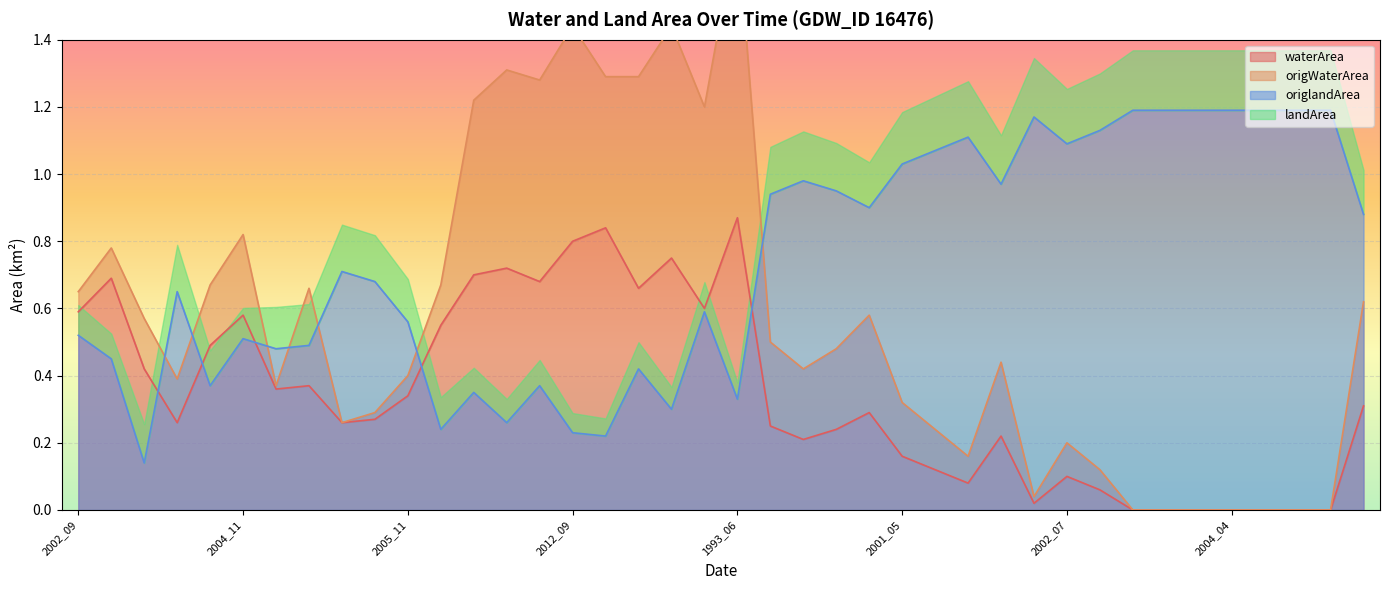

The value of waterArea at 2002_09 is 0.4. True or false?

False